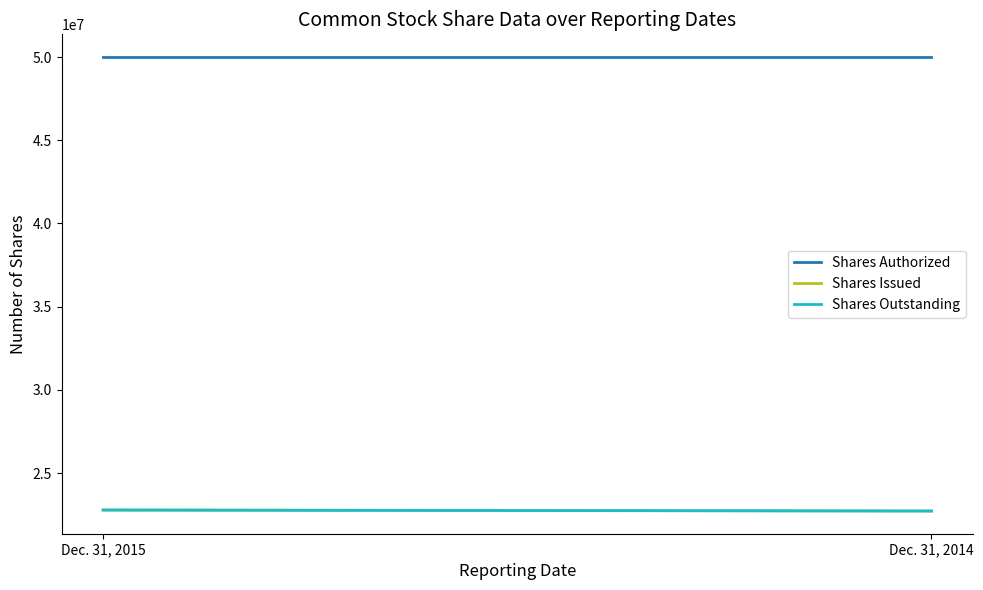

What is the greatest value displayed?

50000000